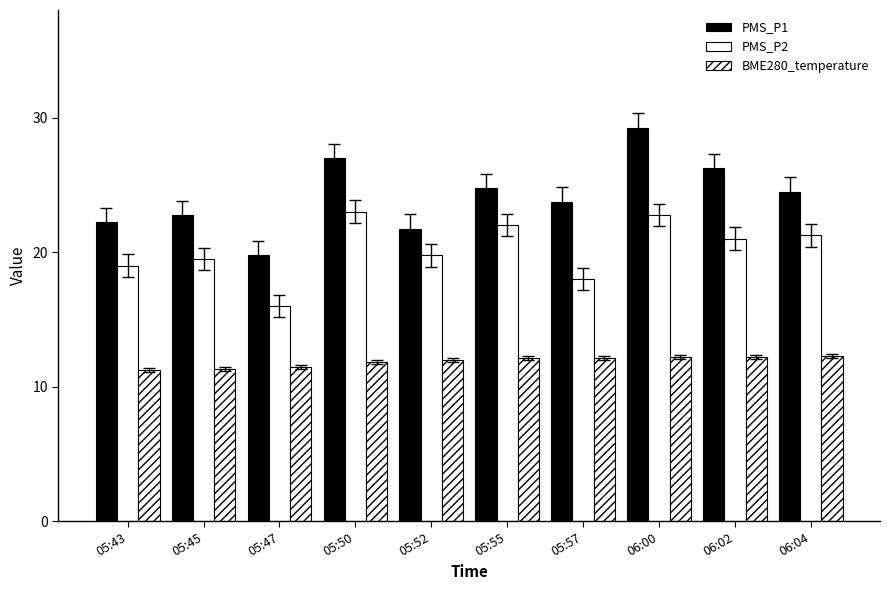

How many groups of bars are there?

10